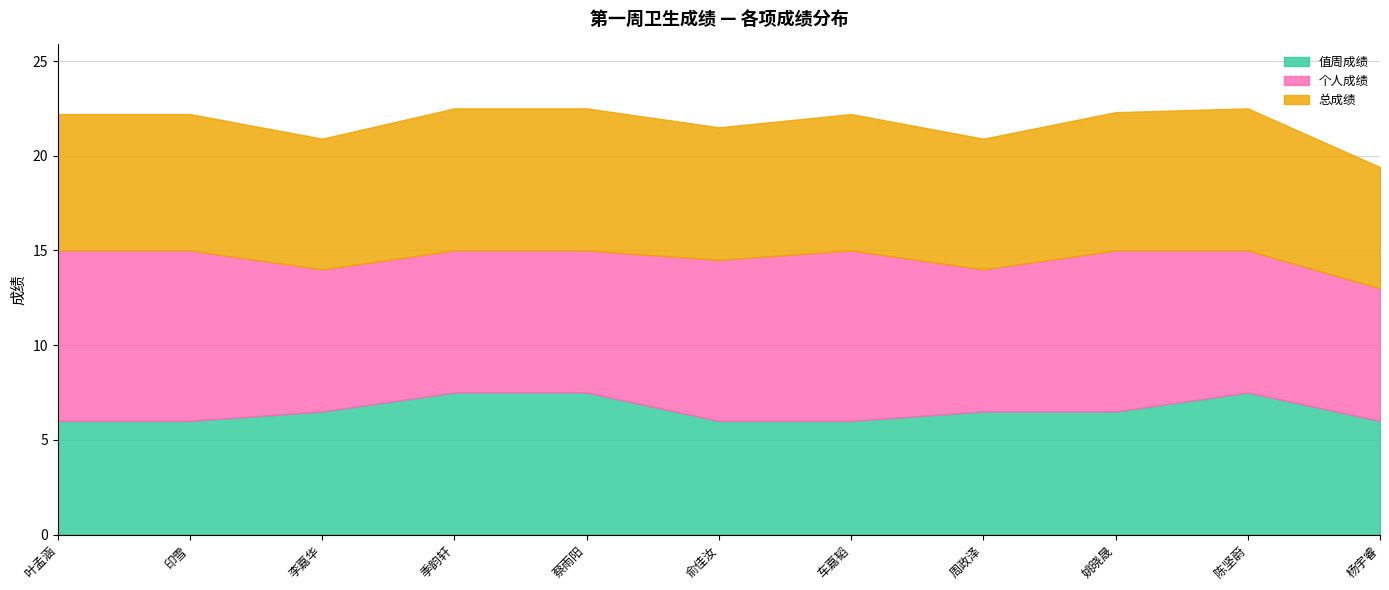

How many series are shown in this chart?

3